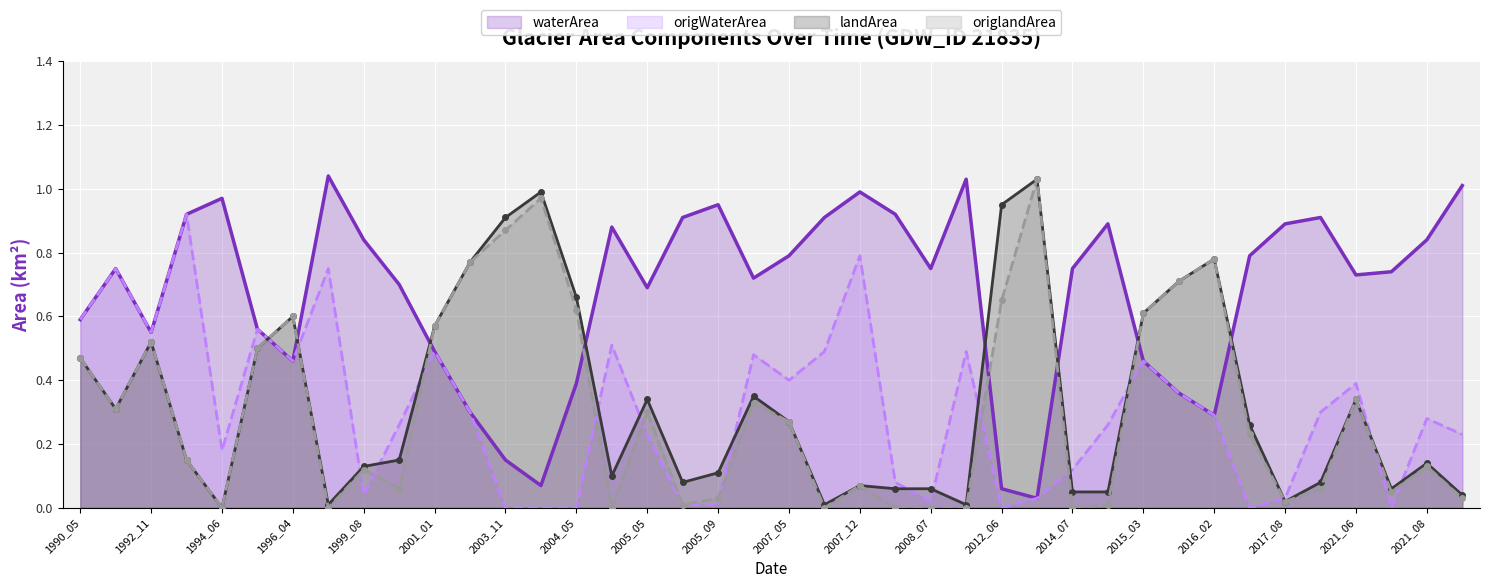

After their last crossing, which series has the higher values: origWaterArea or origlandArea?

origWaterArea